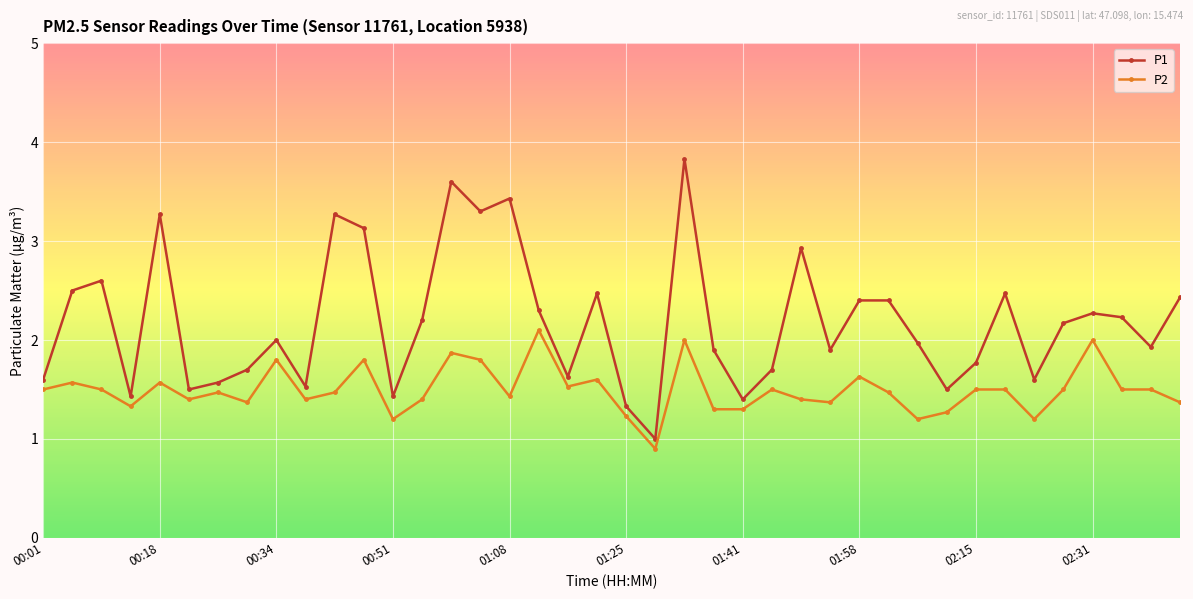

True or false: P2 has more than 2 interior local peaks.

True